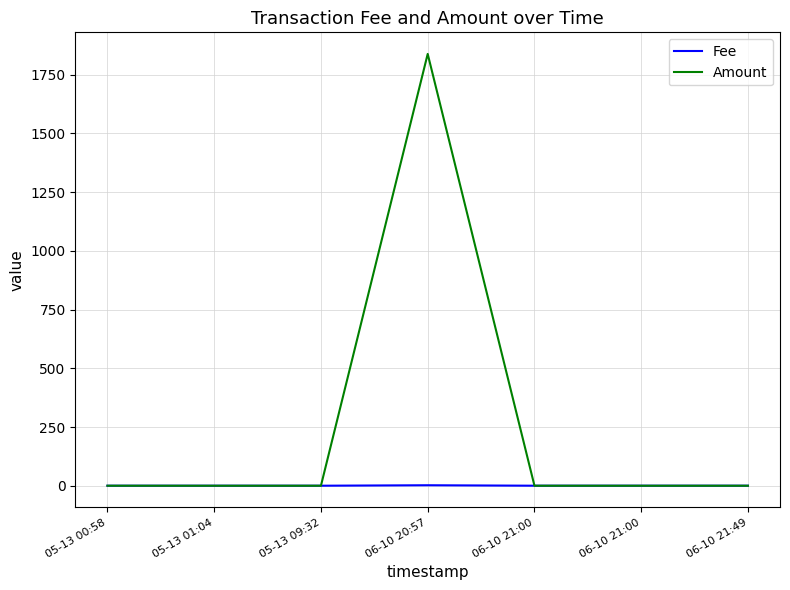

Which series has the widest spread of values?

Amount